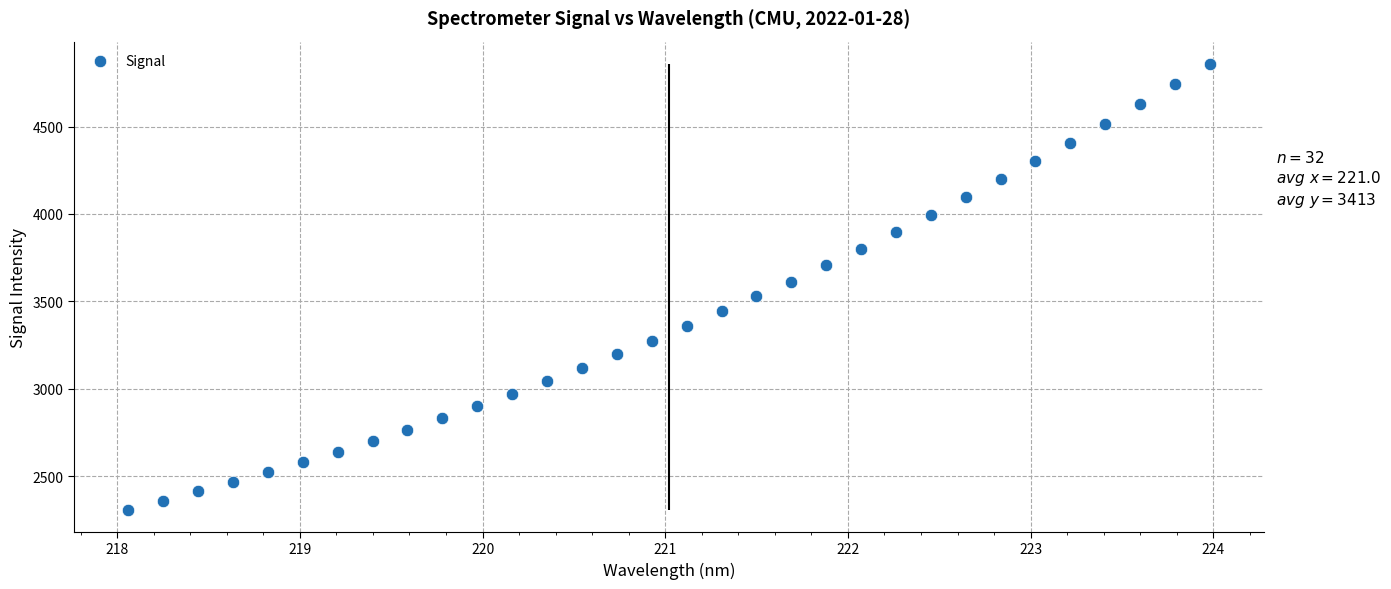

What is the range of Y values (max minus min)?

2547.0